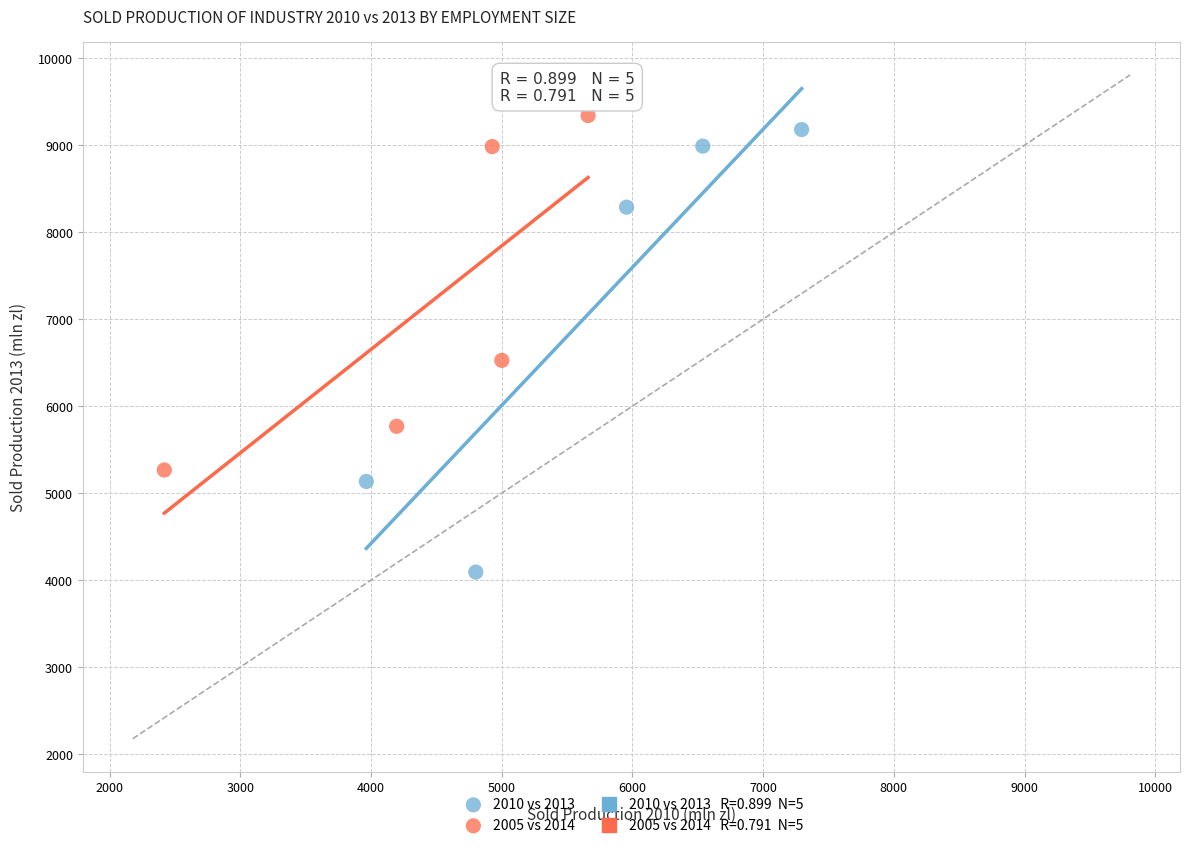

Which series reaches the minimum Y coordinate?

2010 vs 2013